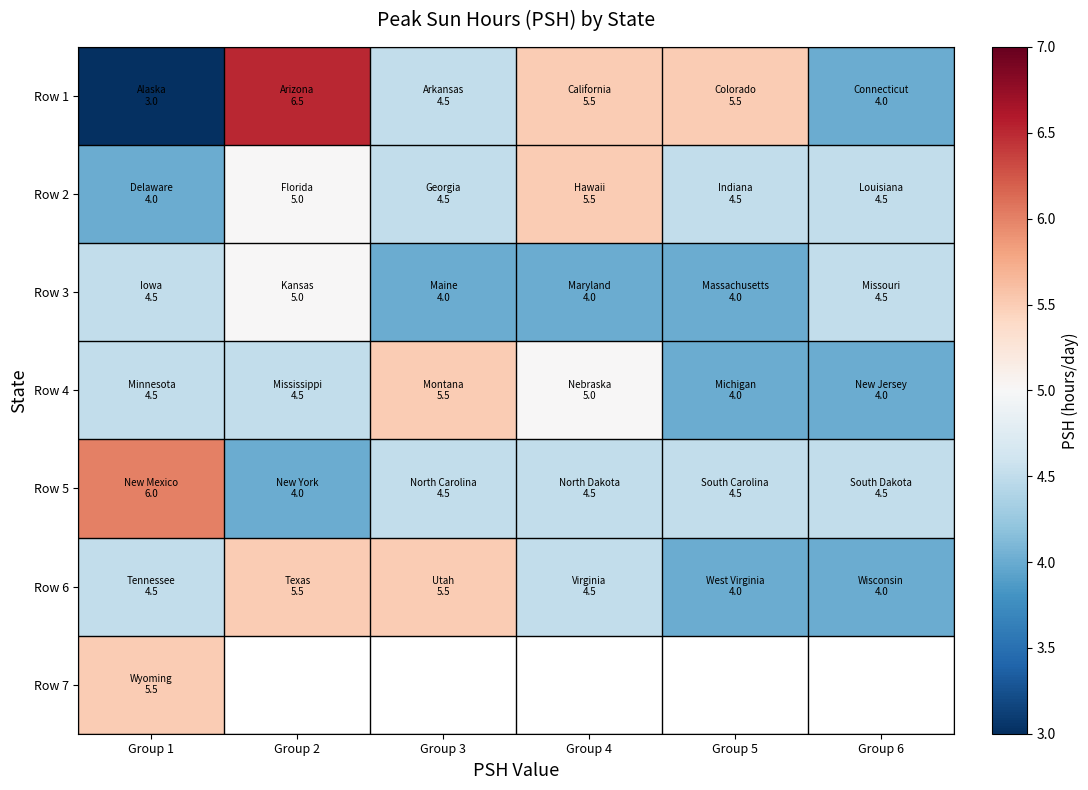

The value of Row 5 at Group 1 is 6.0. True or false?

True